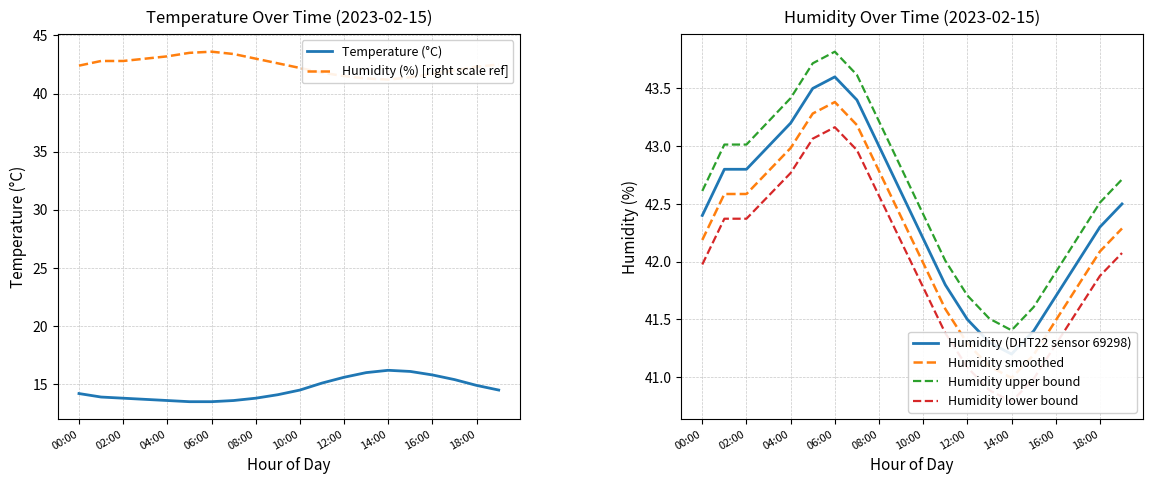

What is the average value of the Humidity lower bound series?

42.0